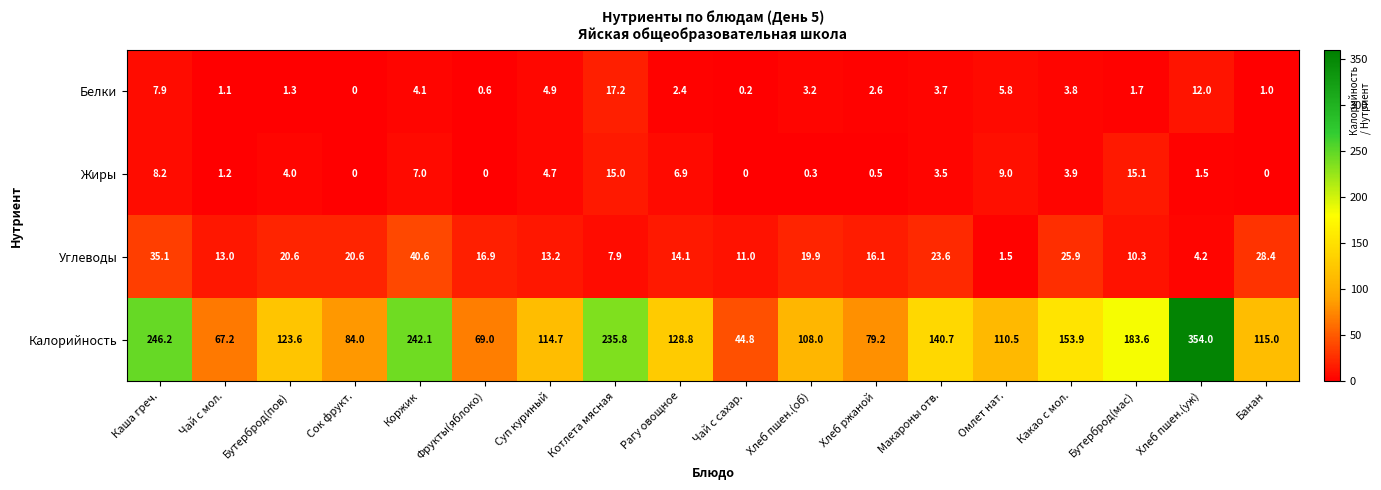

What is the approximate value of Углеводы at Сок фрукт.?

20.6